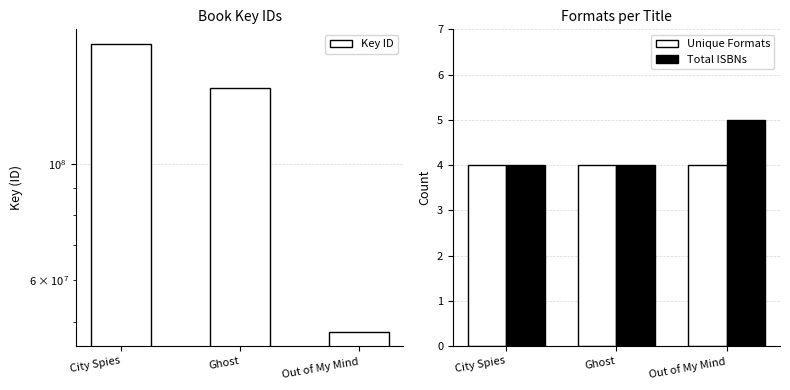

How many values in the Key ID series are below 139631199?

1